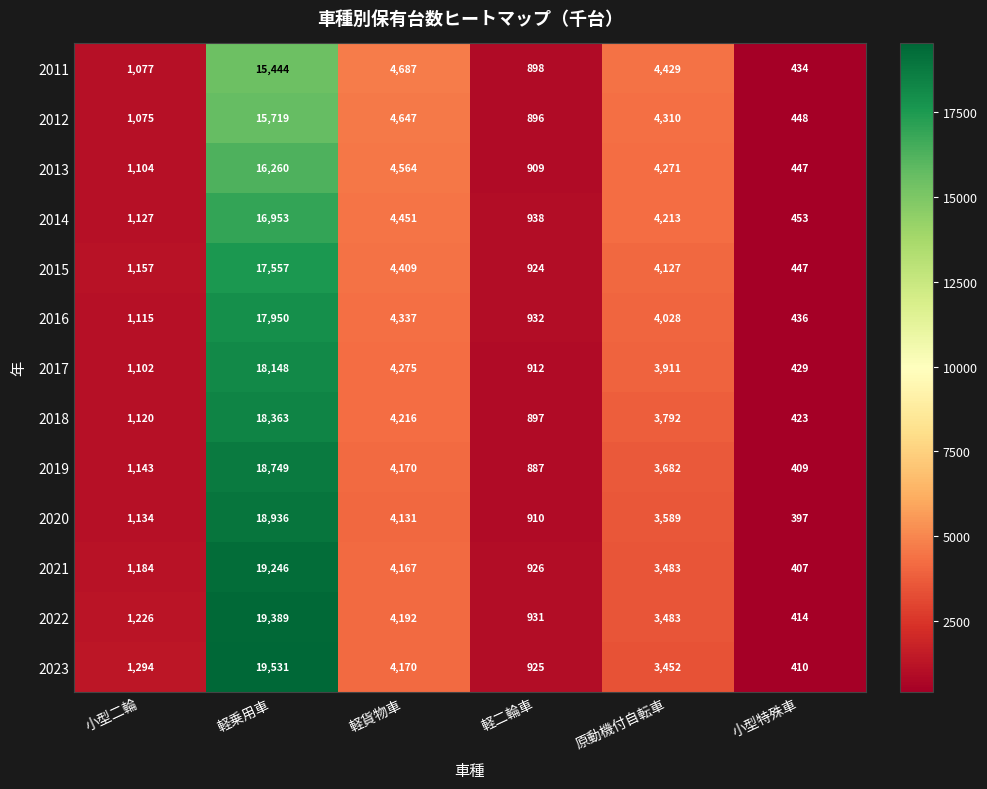

At how many categories does at least one series exceed 1297?

3